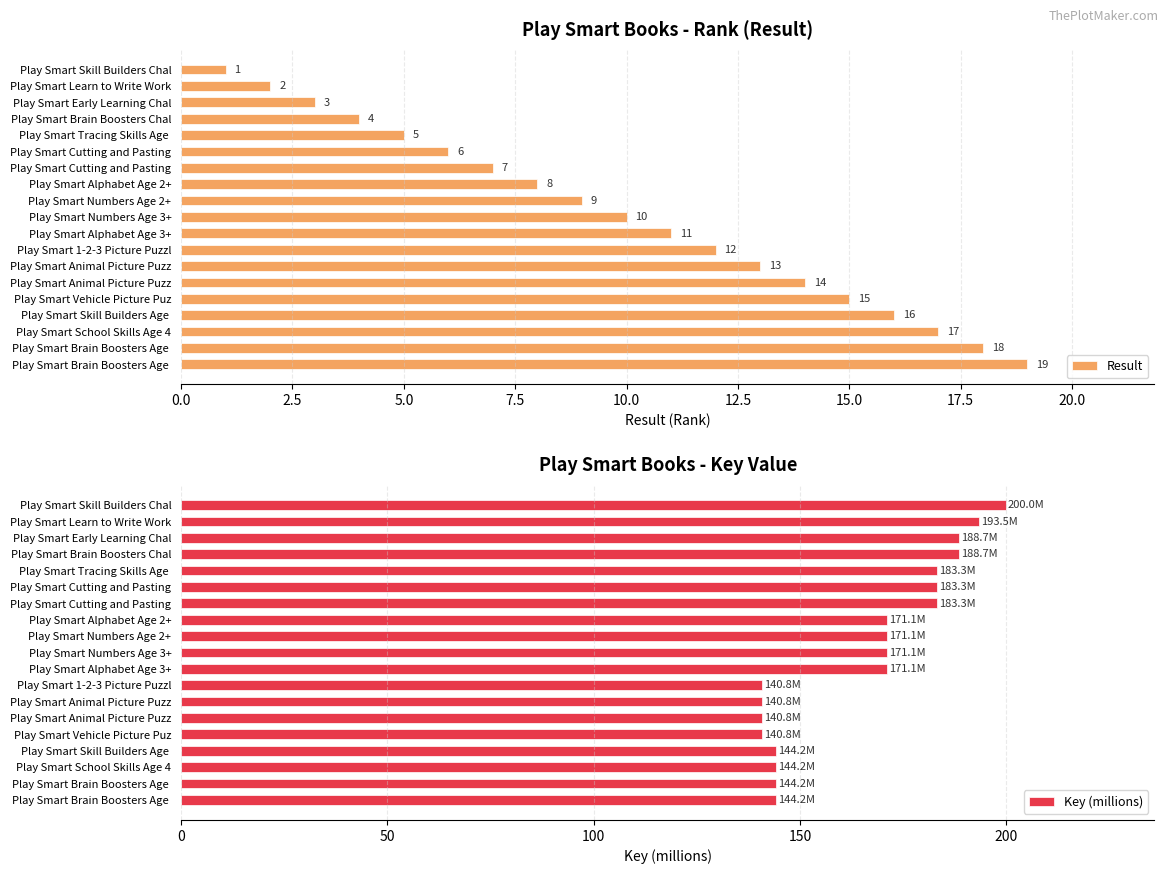

What is the total value across all series at 17.5?

179.1